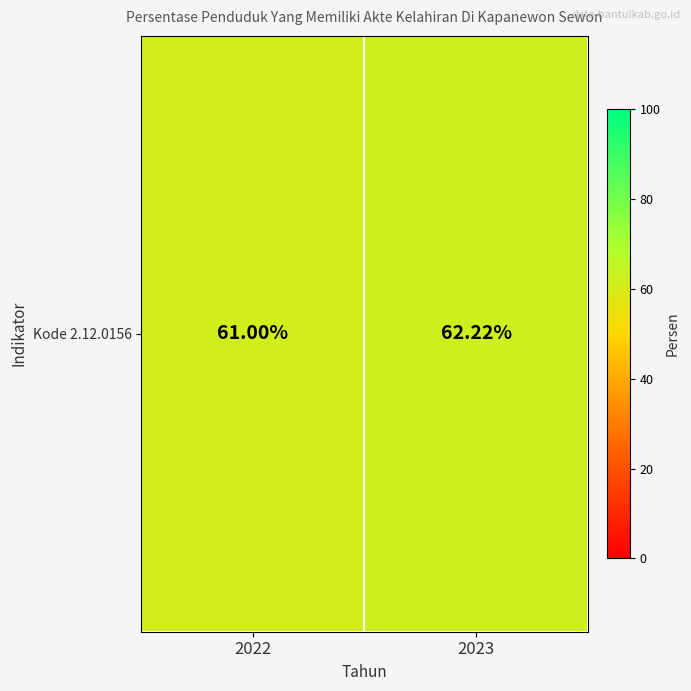

What is the average value?

61.6